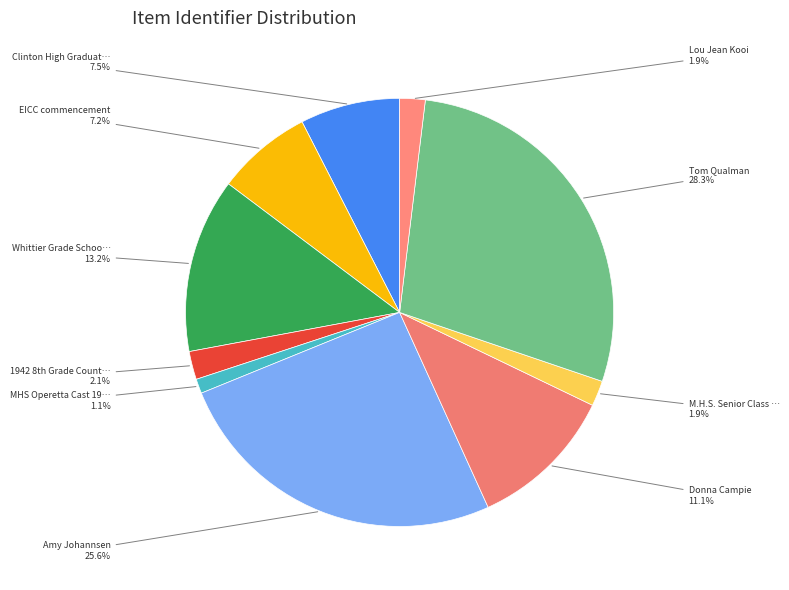

Rank the categories by value from highest to lowest.

Tom Qualman, Amy Johannsen, Whittier Grade School, Donna Campie, Clinton High Graduation 1970, EICC commencement, 1942 8th Grade County Group, M.H.S. Senior Class Play, Lou Jean Kooi, MHS Operetta Cast 1940